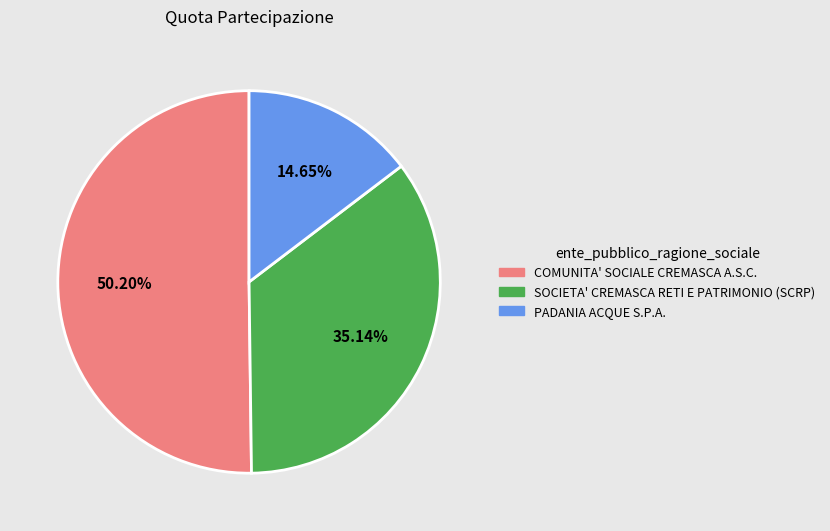

Is there a majority slice in this chart?

Yes